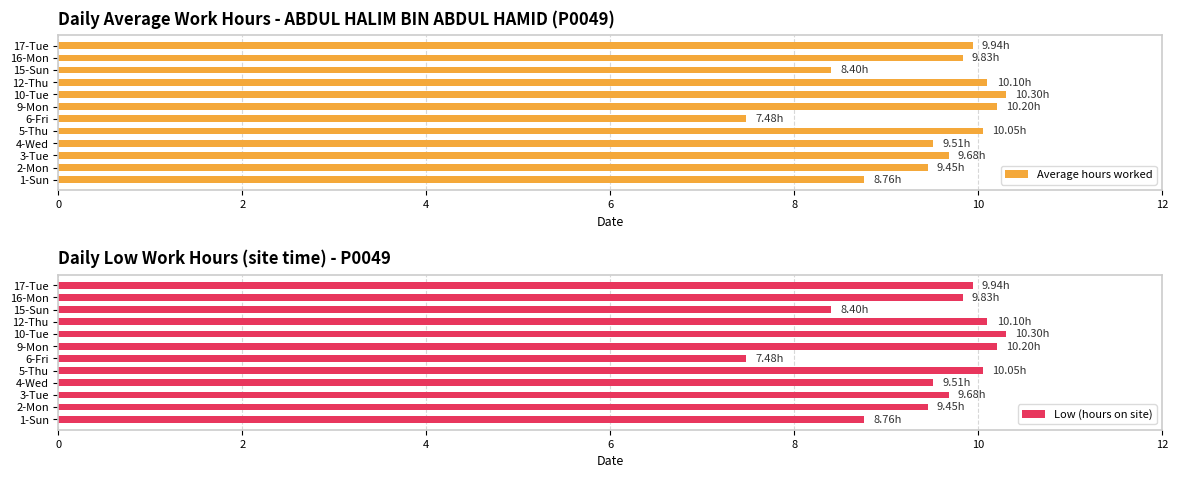

What is the sum of all Average hours worked values?

113.7